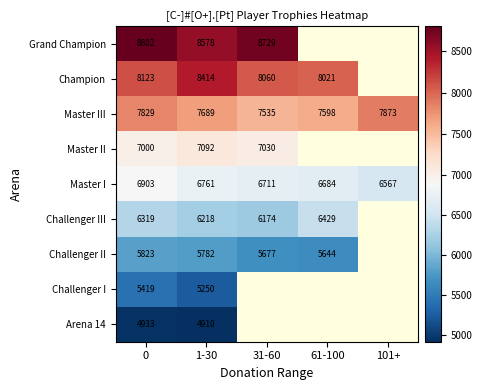

At 0, list the series in order from smallest to largest.

Arena 14, Challenger I, Challenger II, Challenger III, Master I, Master II, Master III, Champion, Grand Champion